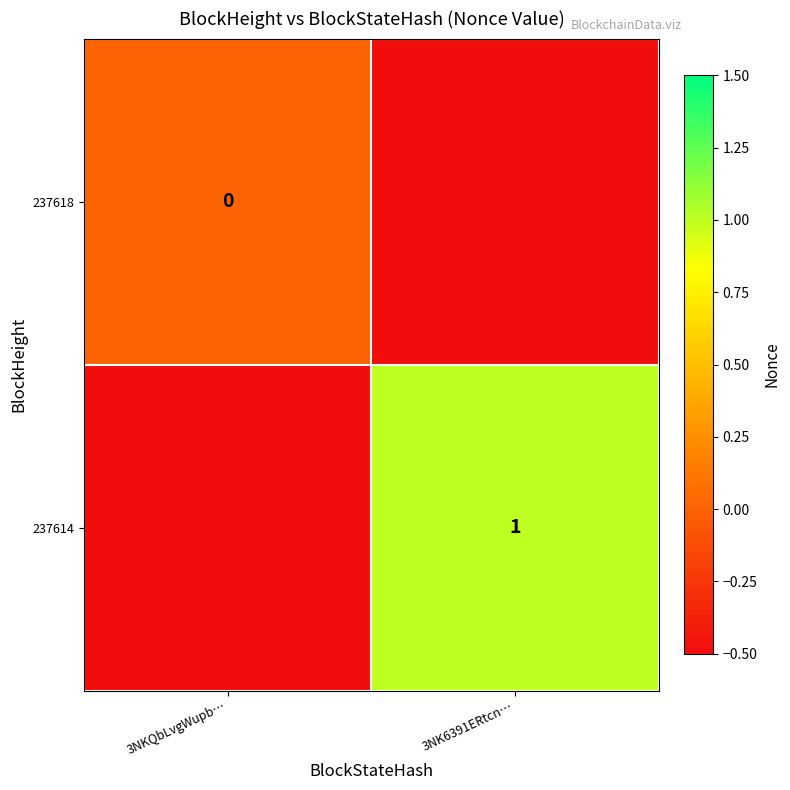

At which label is 237618 closest to 0?

3NKQbLvgWupb…